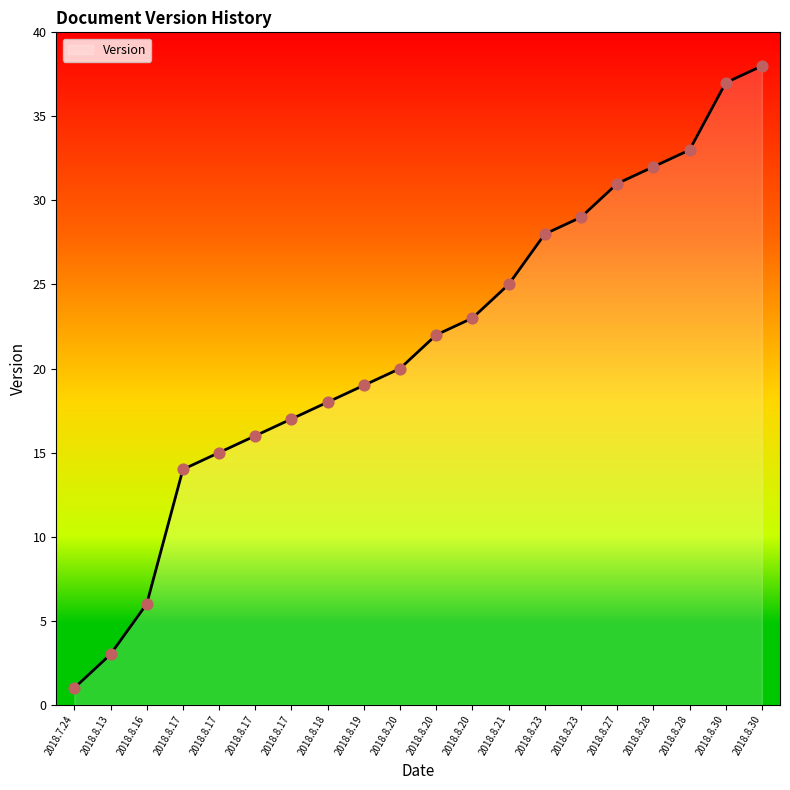

What is the change in value from 2018.8.17 to 2018.8.20?

+6